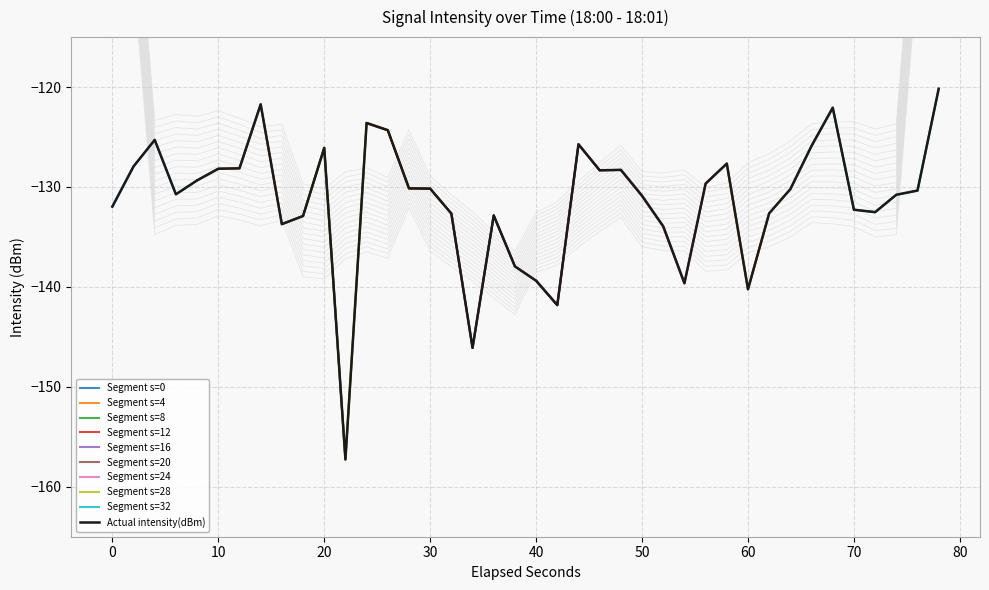

What is the difference between the maximum and minimum values?

37.1